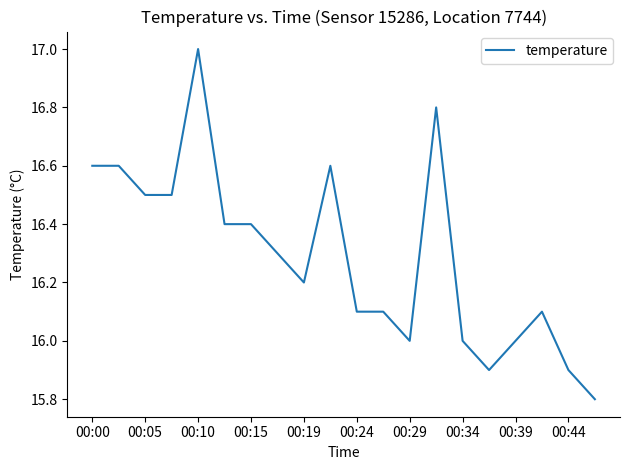

How many lines are shown in the chart?

1